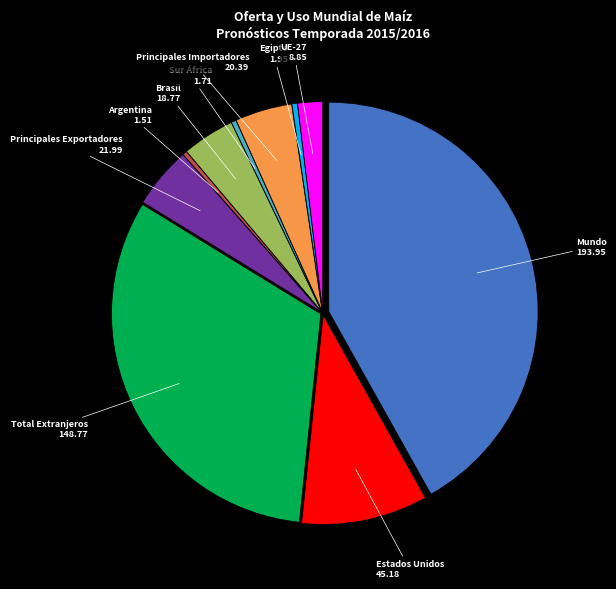

Combined, do Estados Unidos and Sur África account for over 50%?

No